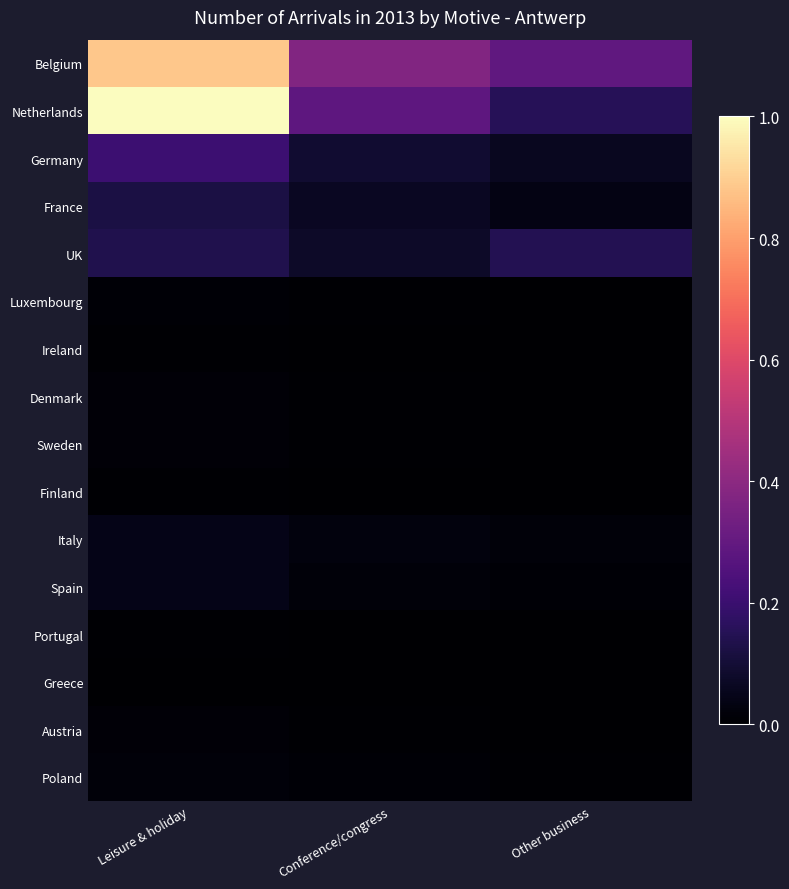

At which category is the sum across all series the highest?

Leisure & holiday